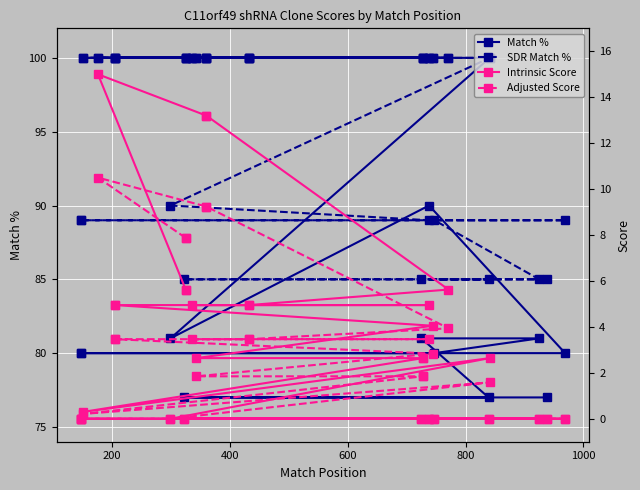

True or false: Match % and Adjusted Score cross at least once.

False